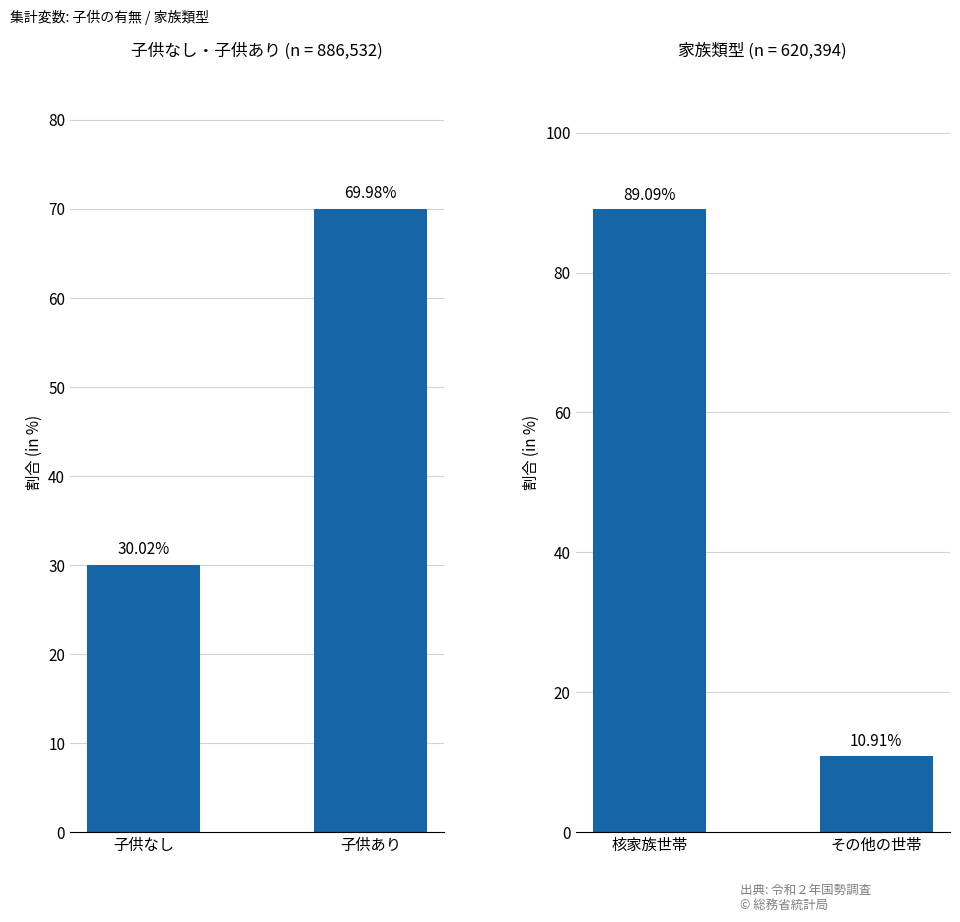

Is it true that the value at 核家族世帯 is 39.6?

False